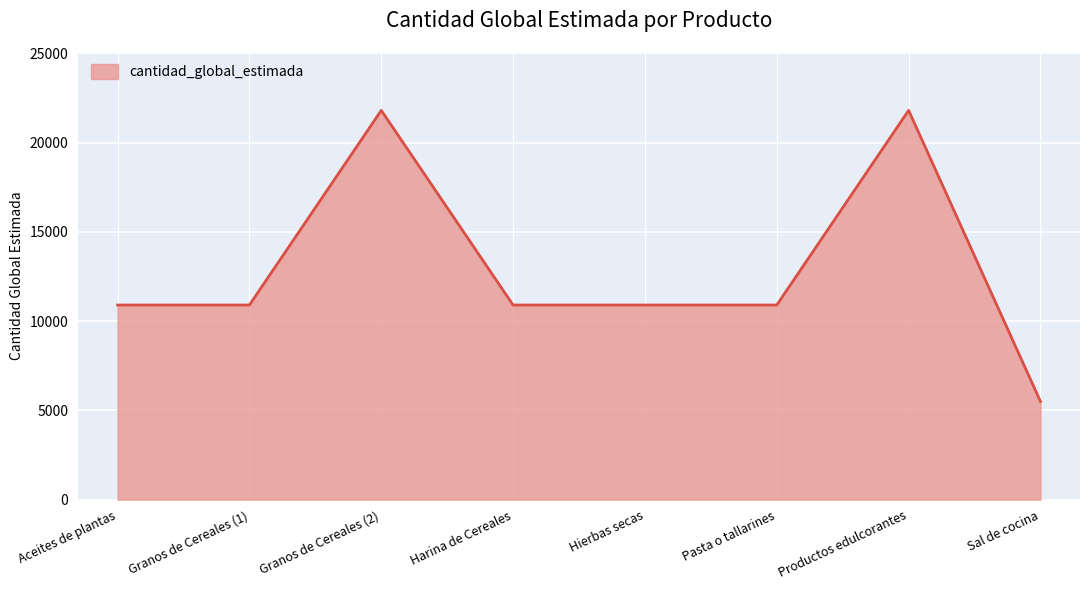

What is the smallest value displayed?

5500